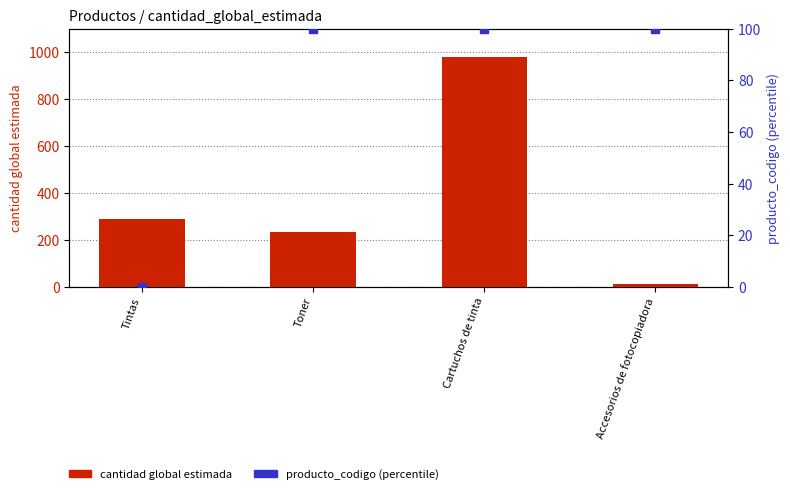

At which category is the sum across all series the highest?

Cartuchos de tinta